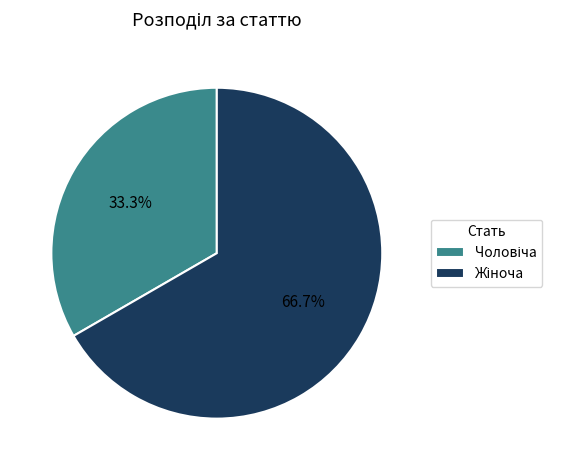

Is there any slice that represents more than half of the pie?

Yes